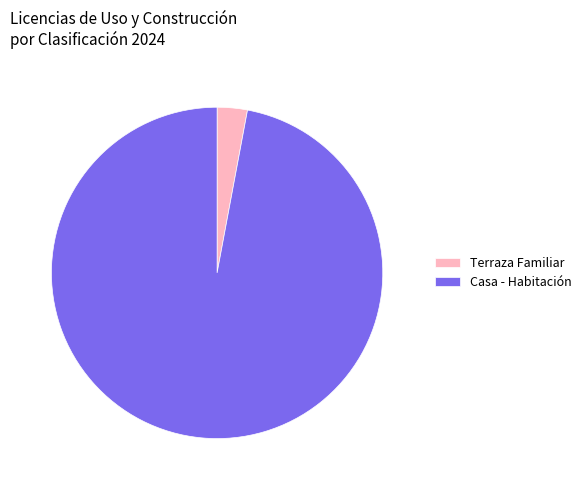

Is there a majority slice in this chart?

Yes